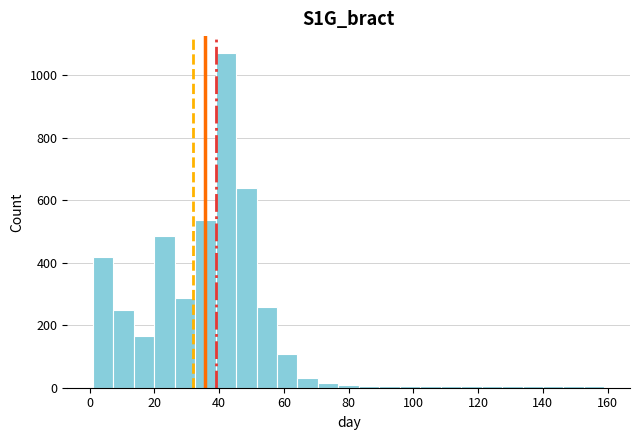

Around what value on the x-axis is the tallest bar? Give the approximate position of its centre, as read against the axis.

42